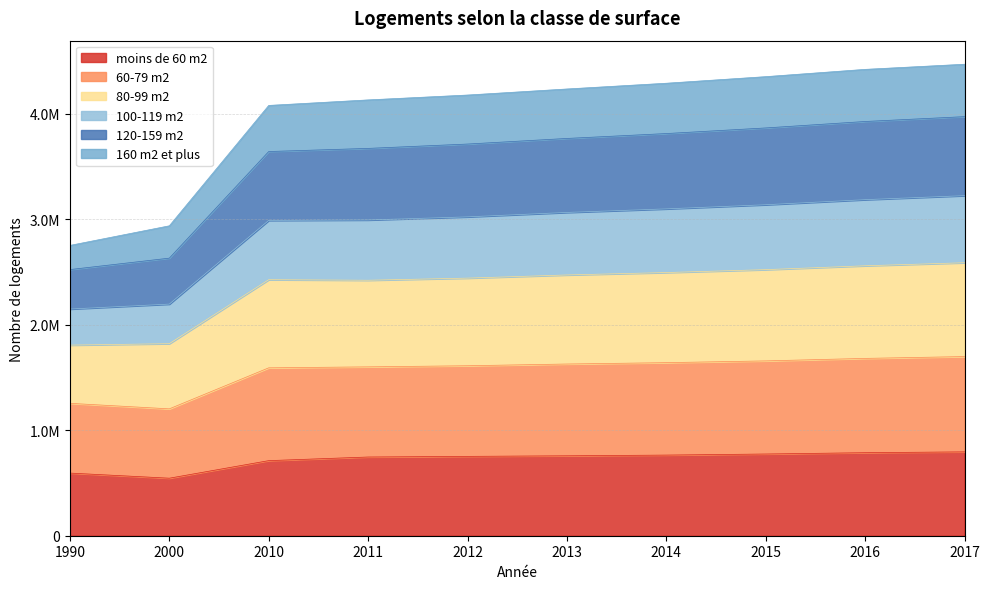

Which has a higher value, 2000 or 1990?

1990